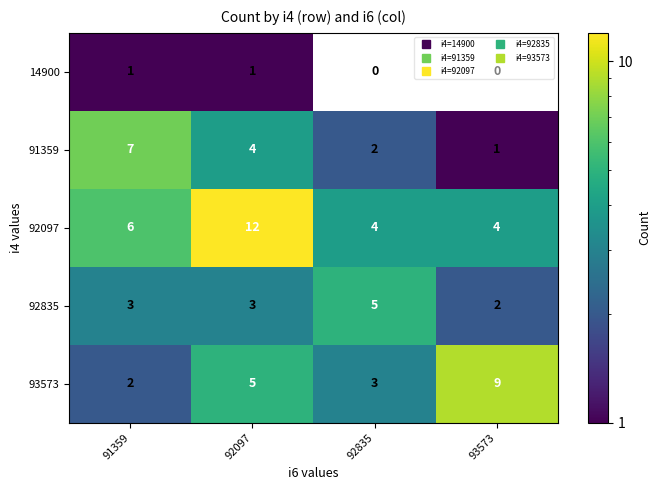

How many data points does each series have?

4